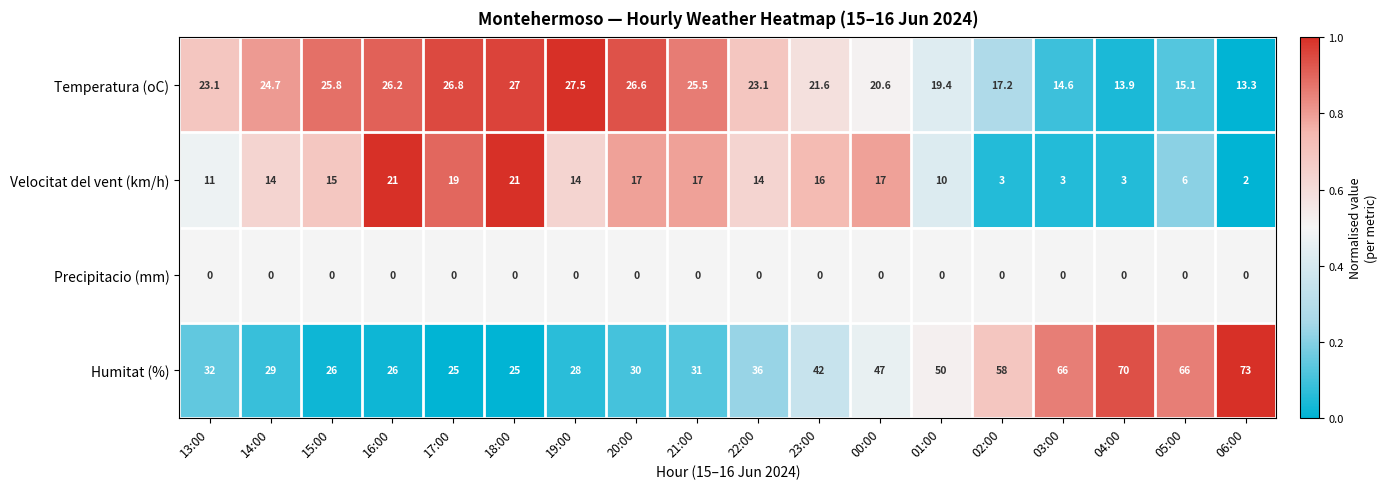

At 01:00, list the series in order from largest to smallest.

Humitat (%), Temperatura (oC), Velocitat del vent (km/h), Precipitacio (mm)